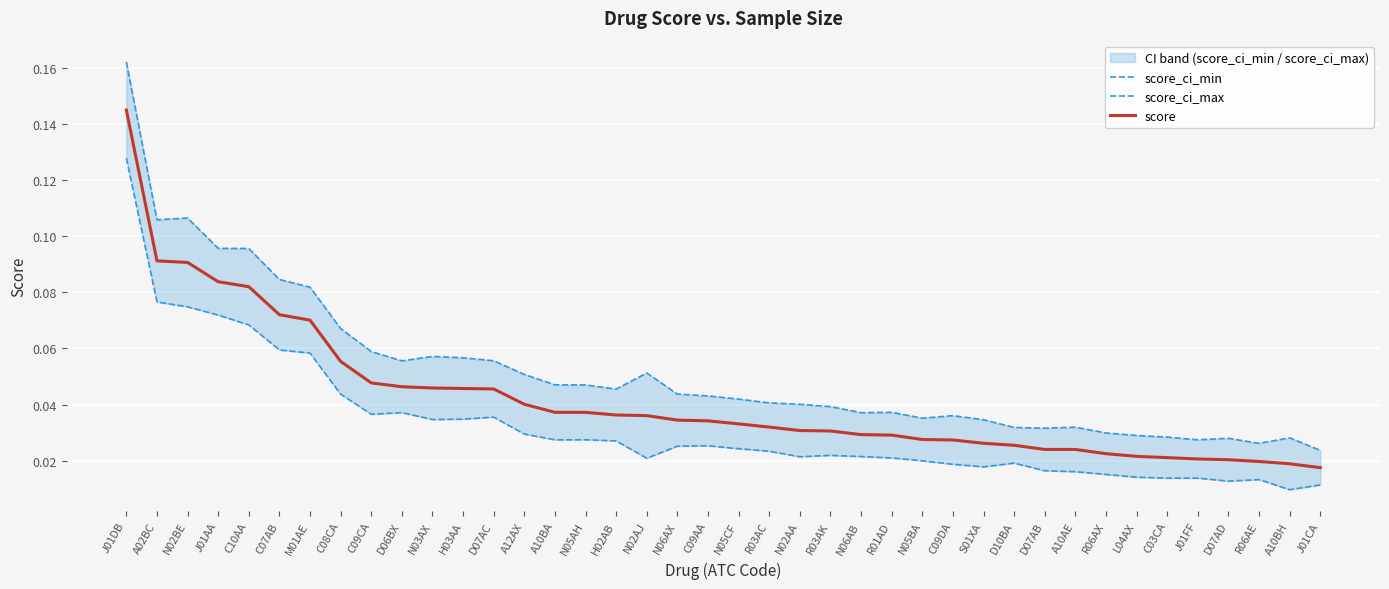

Rank the series by their average value, from highest to lowest.

score_ci_max, score, score_ci_min